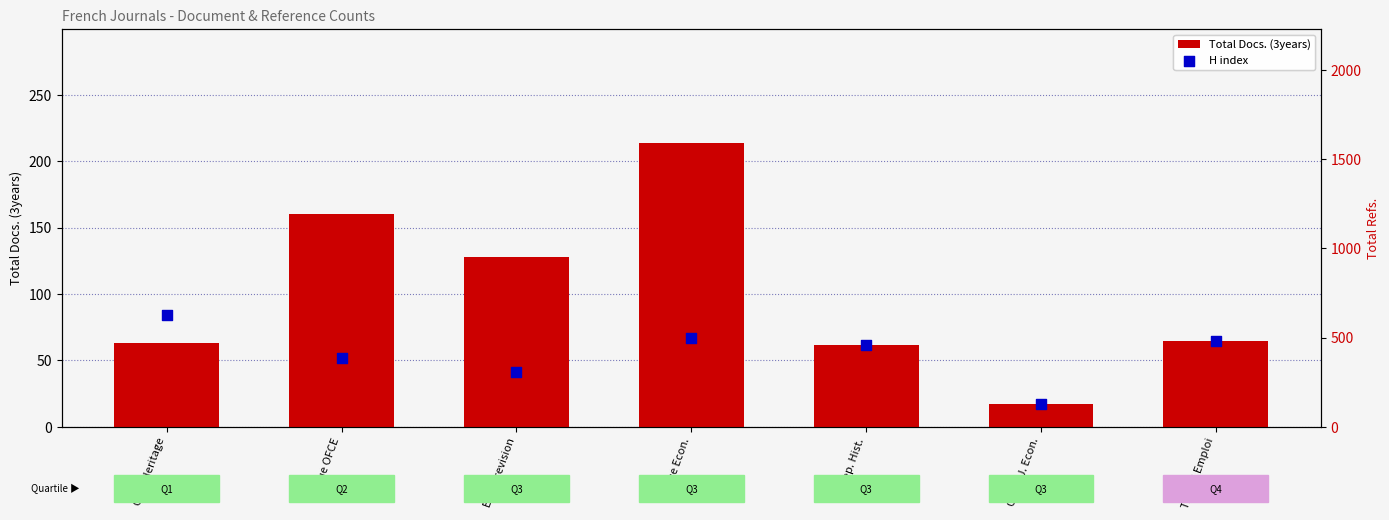

What is the total value across all series at Entrep. Hist.?

124